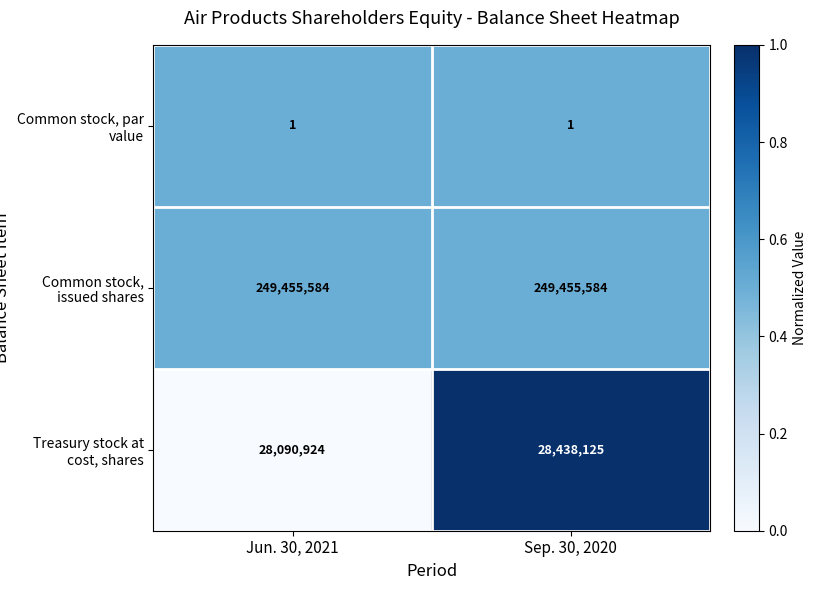

The value of Common stock, par value at Jun. 30, 2021 is 2. True or false?

False